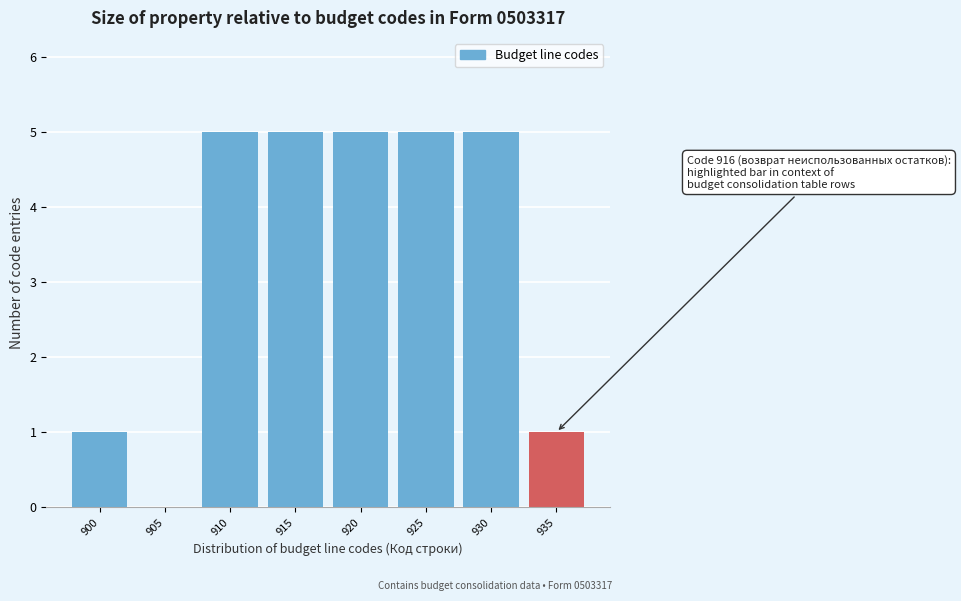

Reading left to right, list all the values displayed in this chart.

900=1	905=0	910=5	915=5	920=5	925=5	930=5	935=1